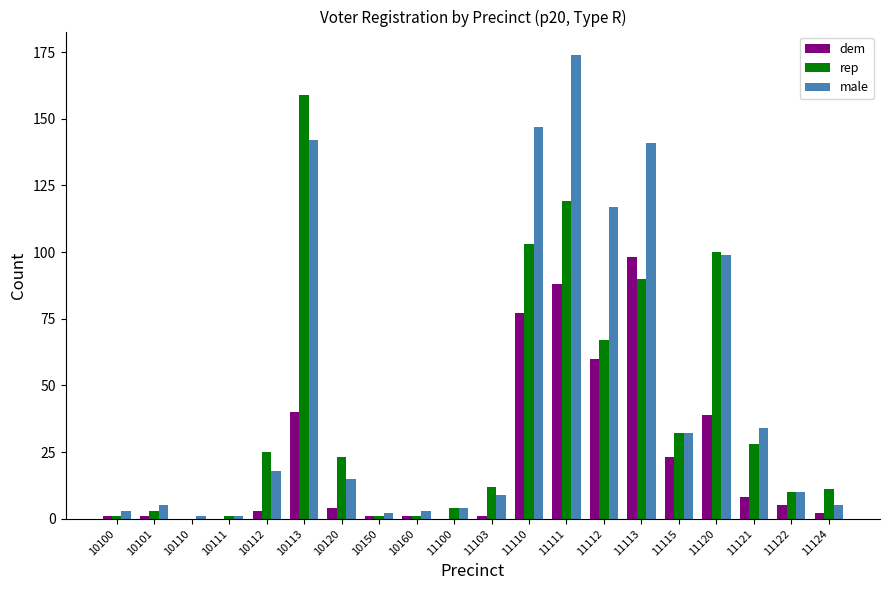

Which series has the largest total across all categories?

male